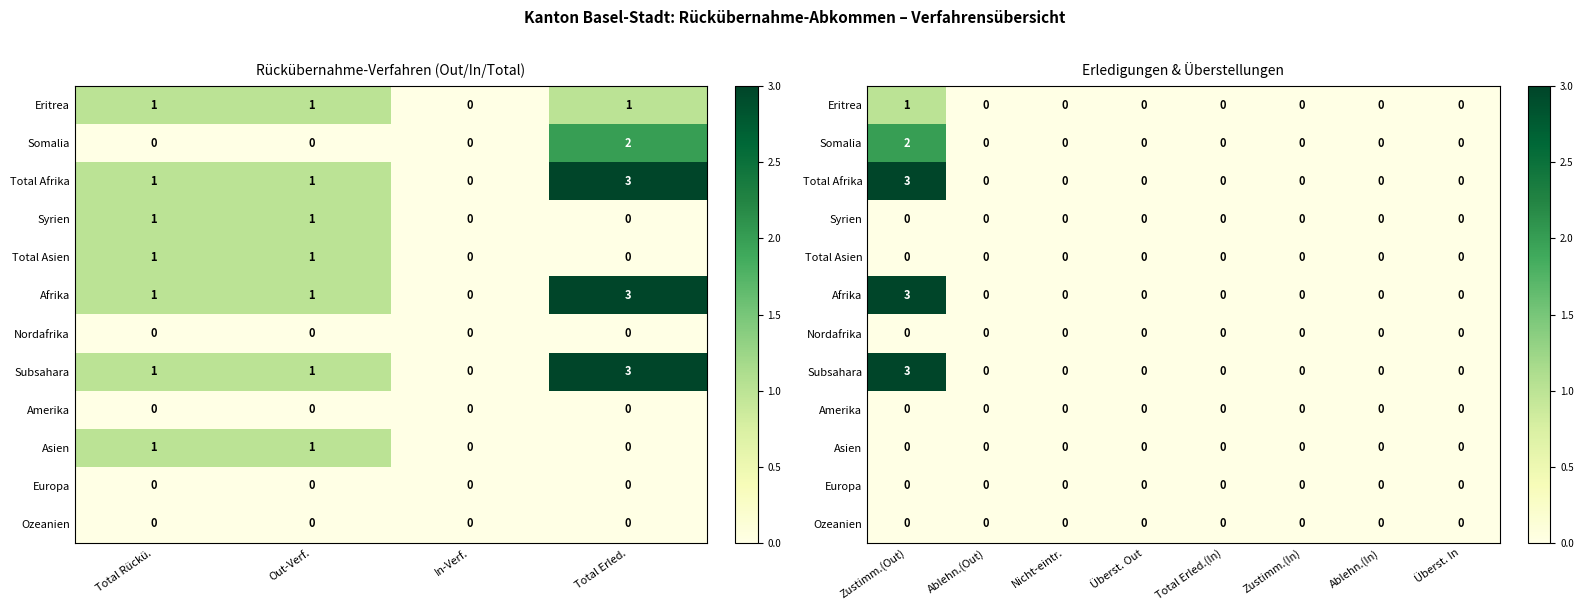

Which series has the widest spread of values?

Total Afrika